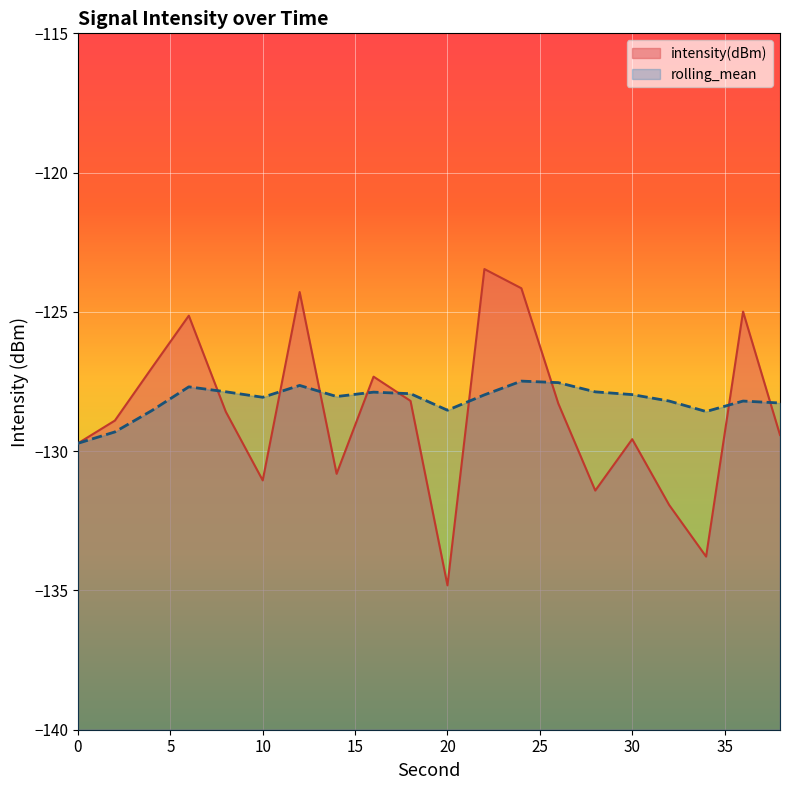

At which category does rolling_mean reach its first local valley?

10